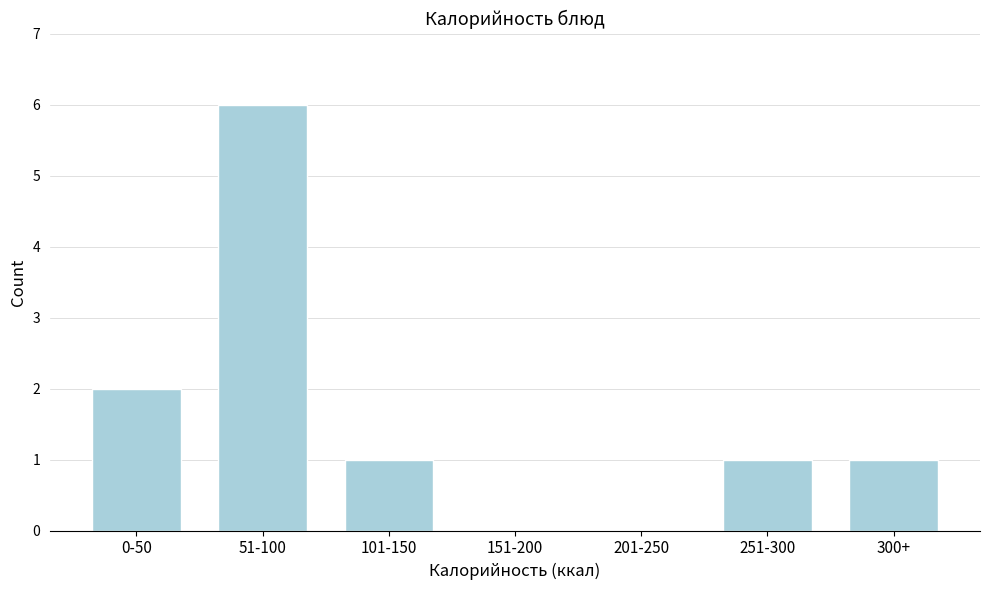

Reading right to left, transcribe all the data shown in this chart.

300+=1	251-300=1	201-250=0	151-200=0	101-150=1	51-100=6	0-50=2